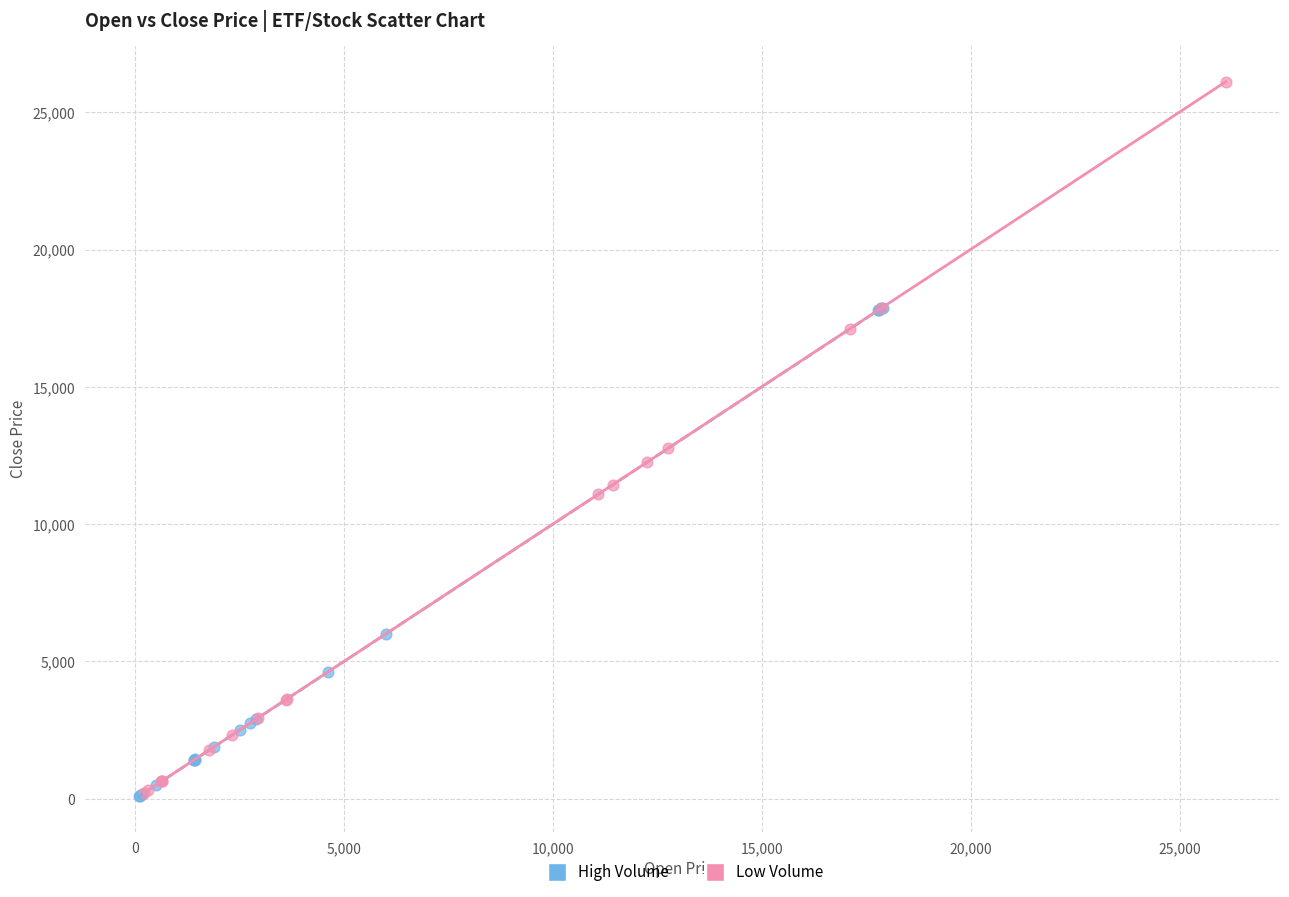

Which series reaches the maximum Y coordinate?

Low Volume